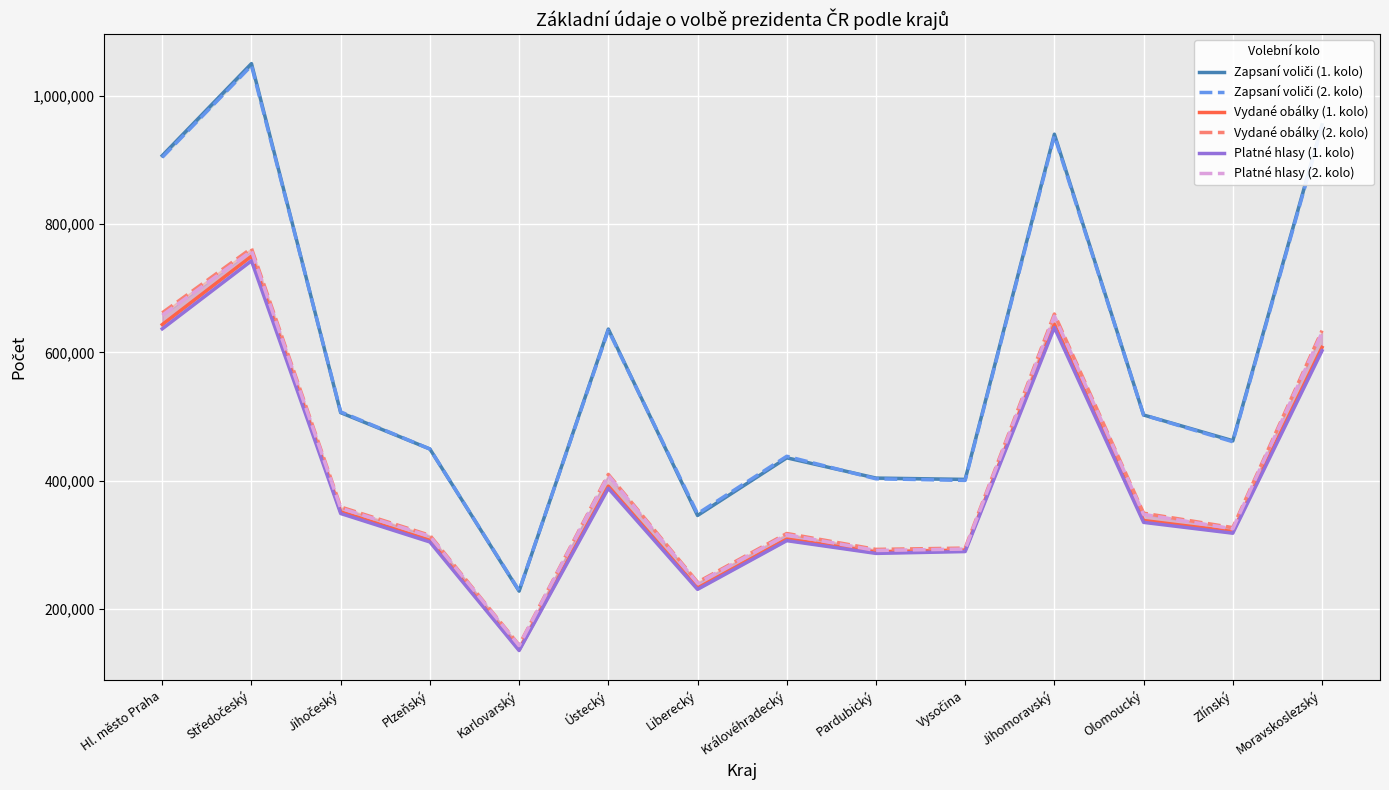

At which label does Platné hlasy (2. kolo) reach its peak?

Středočeský